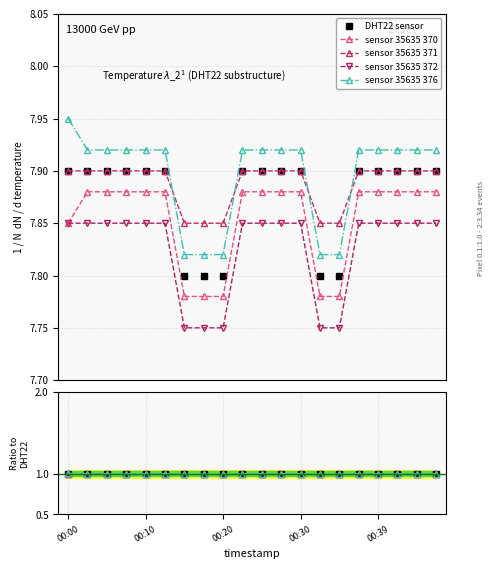

Is it true that variant_B equals 11.4 at 00:30?

False